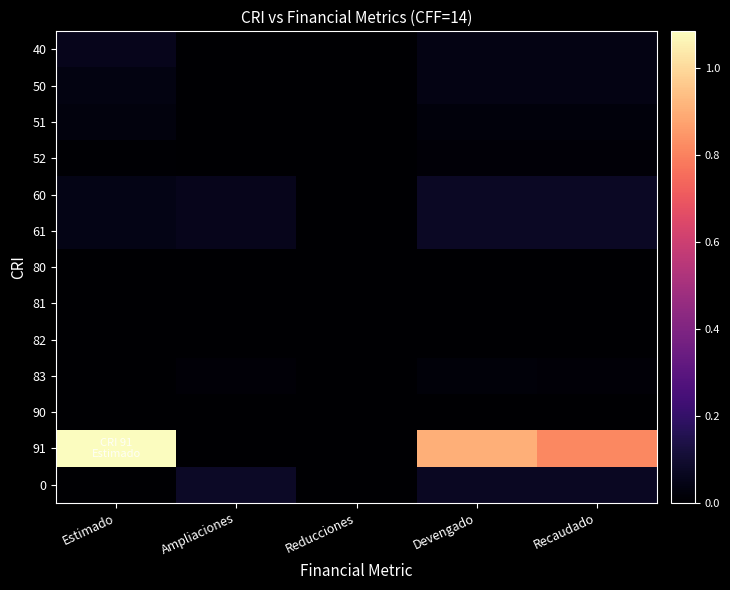

Reading left to right, transcribe all the data shown in this chart.

40: Estimado=5534569.5	Ampliaciones=0.0	Reducciones=0.0	Devengado=3921571.5	Recaudado=3921571.5
50: Estimado=3663225.0	Ampliaciones=0.0	Reducciones=0.0	Devengado=3880436.7	Recaudado=3880436.7
51: Estimado=2836451.0	Ampliaciones=0.0	Reducciones=0.0	Devengado=2448157.5	Recaudado=2448157.5
52: Estimado=826774.0	Ampliaciones=0.0	Reducciones=0.0	Devengado=1432279.2	Recaudado=1432279.2
60: Estimado=4398824.5	Ampliaciones=5890359.5	Reducciones=0.0	Devengado=7242000.3	Recaudado=7242000.3
61: Estimado=4398824.5	Ampliaciones=5890359.5	Reducciones=0.0	Devengado=7242000.3	Recaudado=7242000.3
80: Estimado=0.0	Ampliaciones=0.0	Reducciones=0.0	Devengado=0.0	Recaudado=0.0
81: Estimado=0.0	Ampliaciones=0.0	Reducciones=0.0	Devengado=0.0	Recaudado=0.0
82: Estimado=0.0	Ampliaciones=0.0	Reducciones=0.0	Devengado=0.0	Recaudado=0.0
83: Estimado=0.0	Ampliaciones=1279048.0	Reducciones=0.0	Devengado=1809652.0	Recaudado=1279048.0
90: Estimado=0.0	Ampliaciones=0.0	Reducciones=0.0	Devengado=0.0	Recaudado=0.0
91: Estimado=108337944.0	Ampliaciones=0.0	Reducciones=0.0	Devengado=90281620.0	Recaudado=81253458.0
0: Estimado=0.0	Ampliaciones=7902448.6	Reducciones=0.0	Devengado=7112909.1	Recaudado=7112909.1